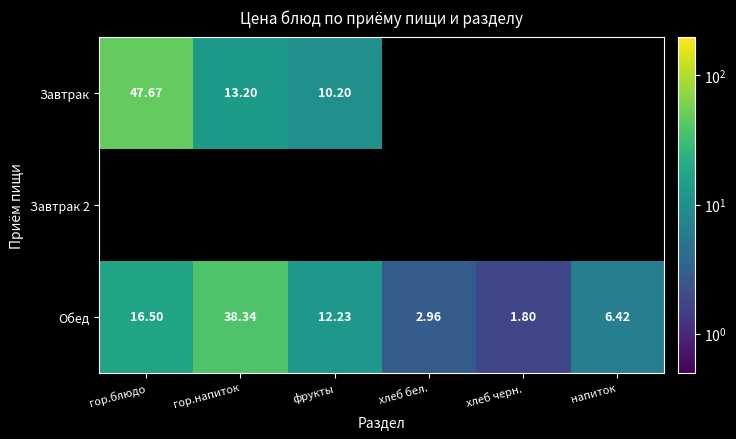

Which series changed the most between фрукты and хлеб бел.?

Обед